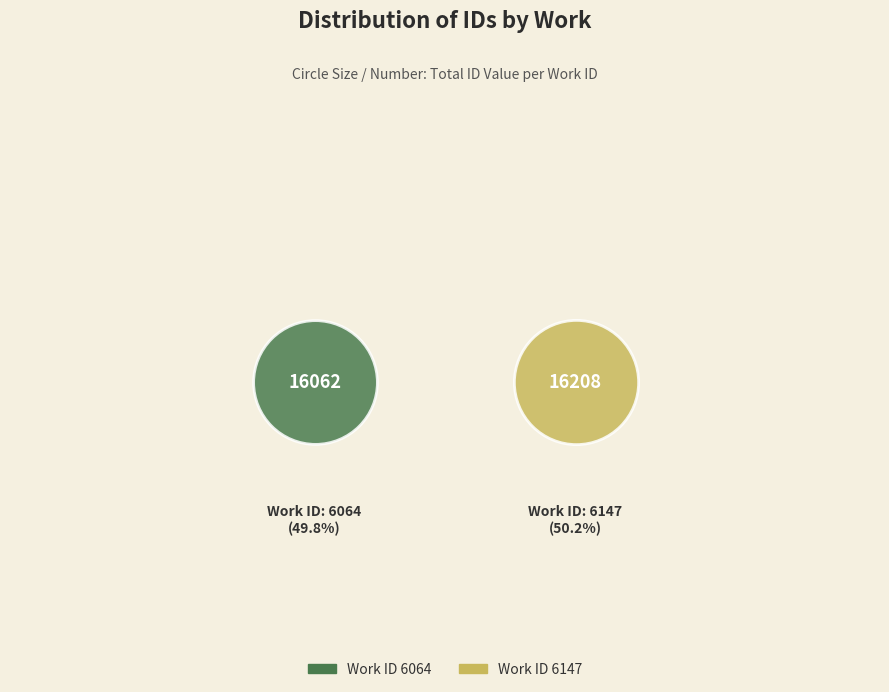

Which slice represents more than half of the pie?

6147